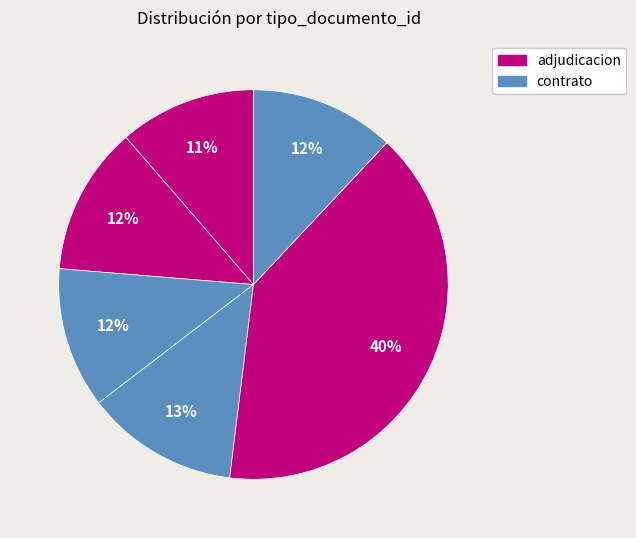

To the nearest percent, what is the difference between the largest and smallest slice percentages?

29%